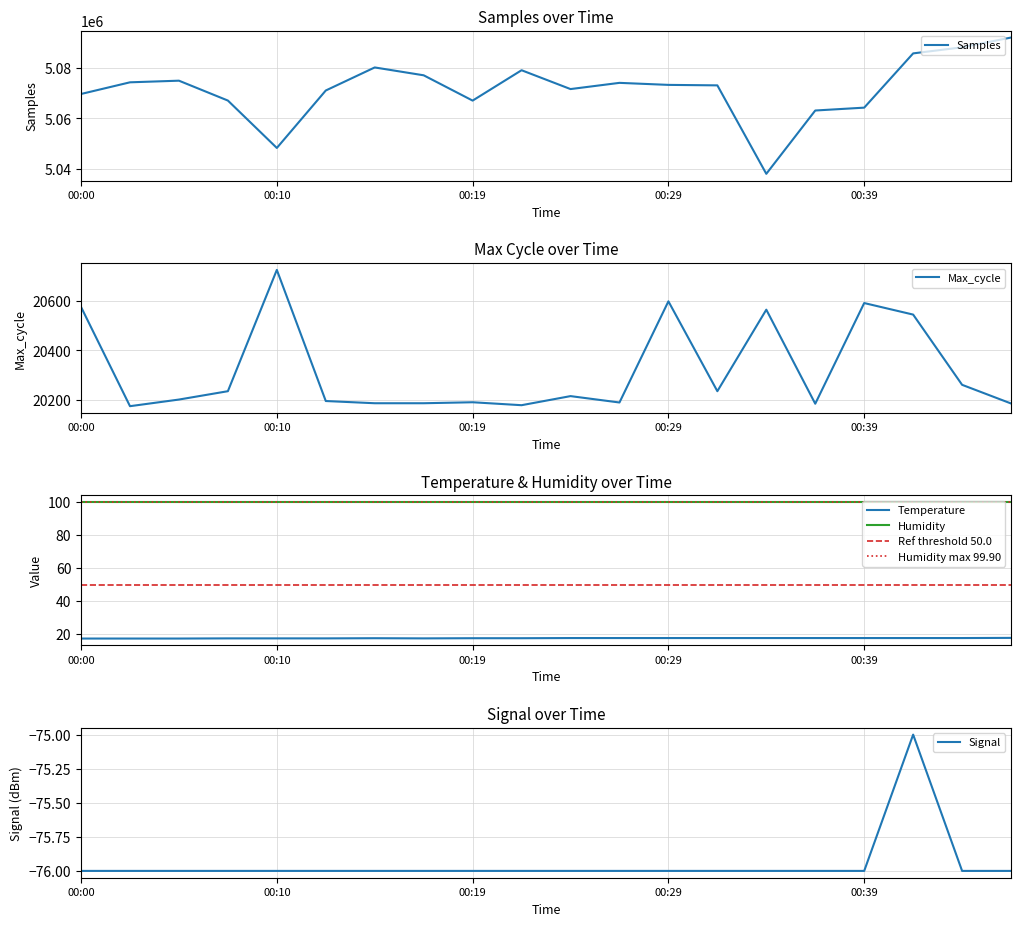

At how many categories does at least one series exceed 4905838?

20